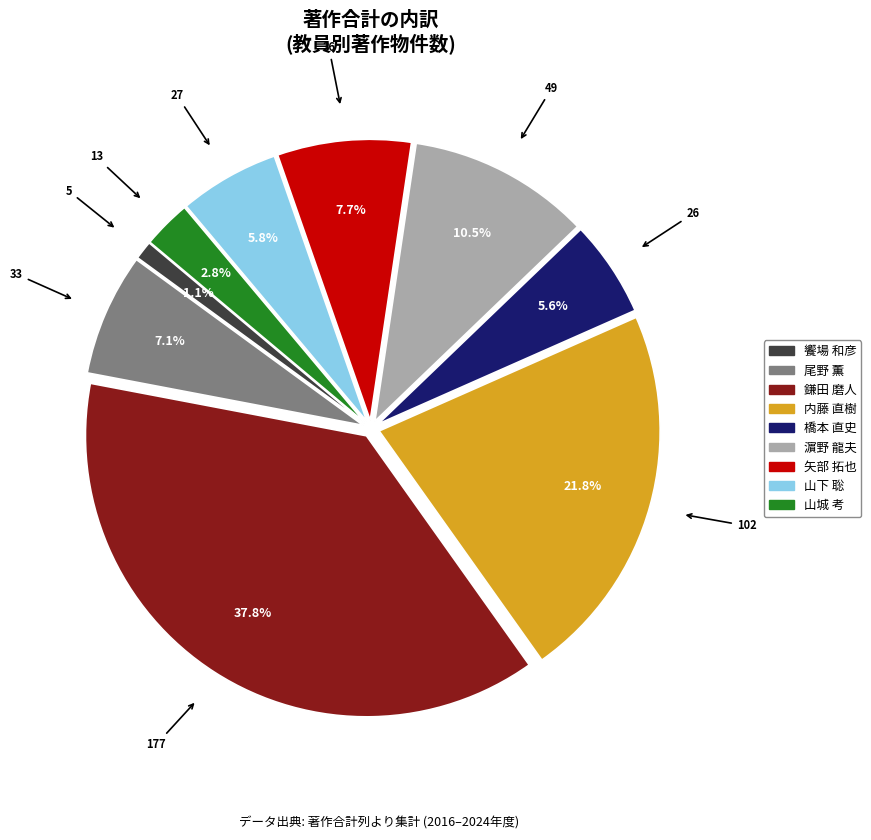

Does any single category account for the majority?

No